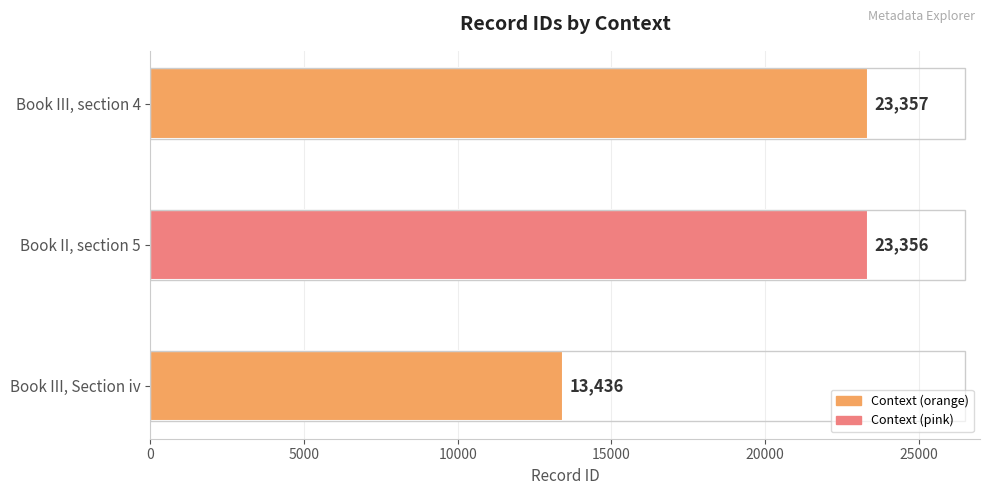

Between Book III, Section iv and Book III, section 4, which is larger?

Book III, section 4